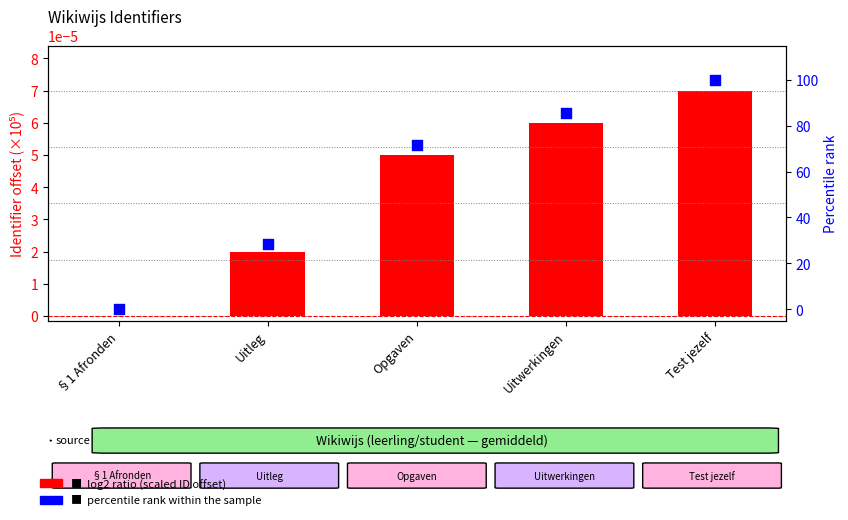

Which series has the widest spread of Y values?

percentile rank within the sample